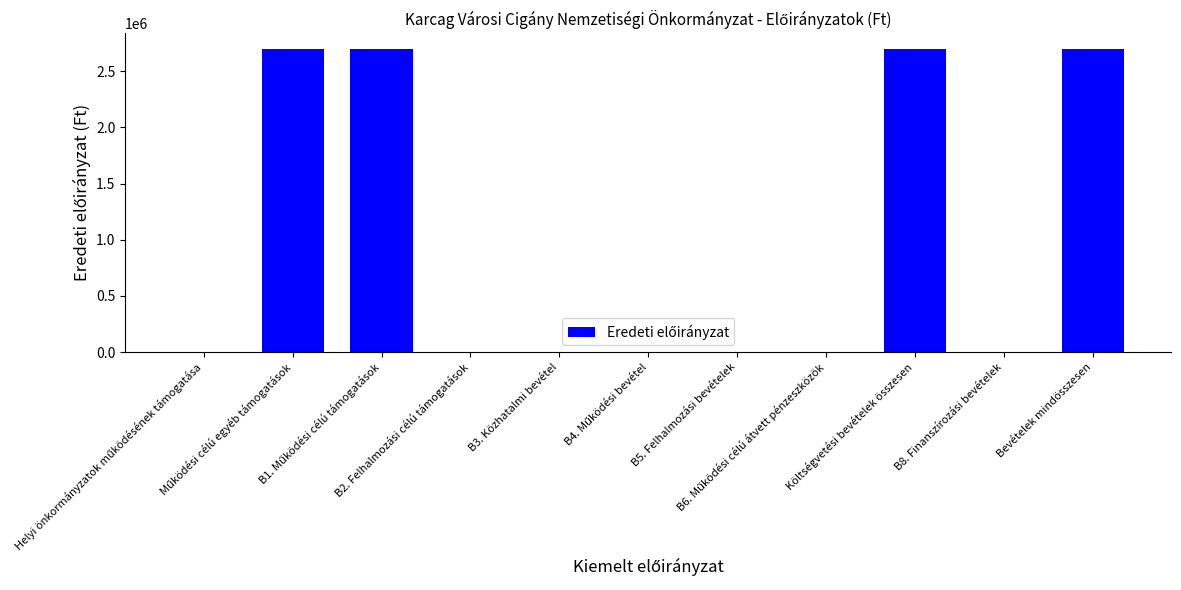

How many categories are shown in the chart?

11